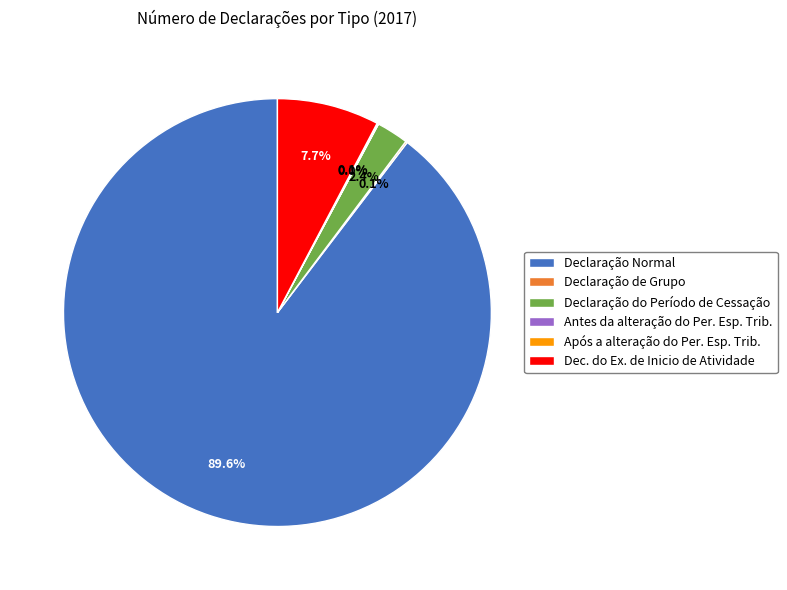

Approximately how many times larger is the value at Declaração Normal compared to Dec. do Ex. de Inicio de Atividade?

11.6